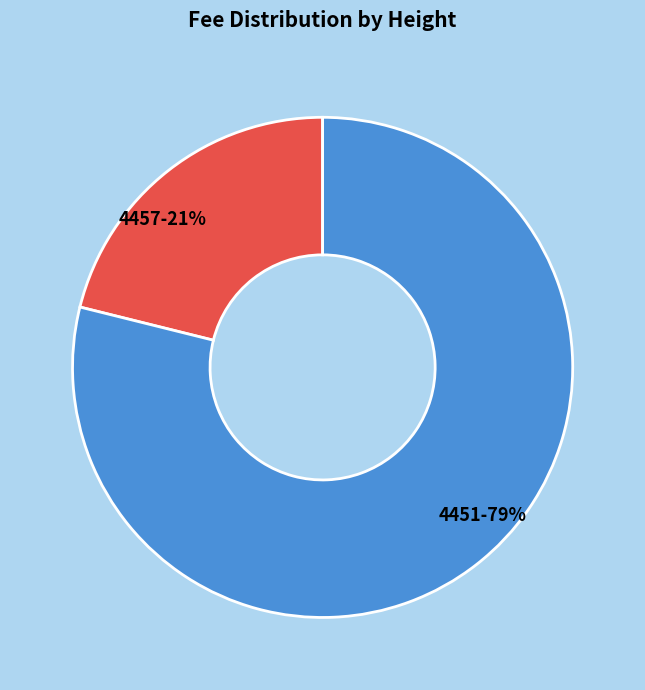

To the nearest percent, what percentage of the pie is 4457?

21%